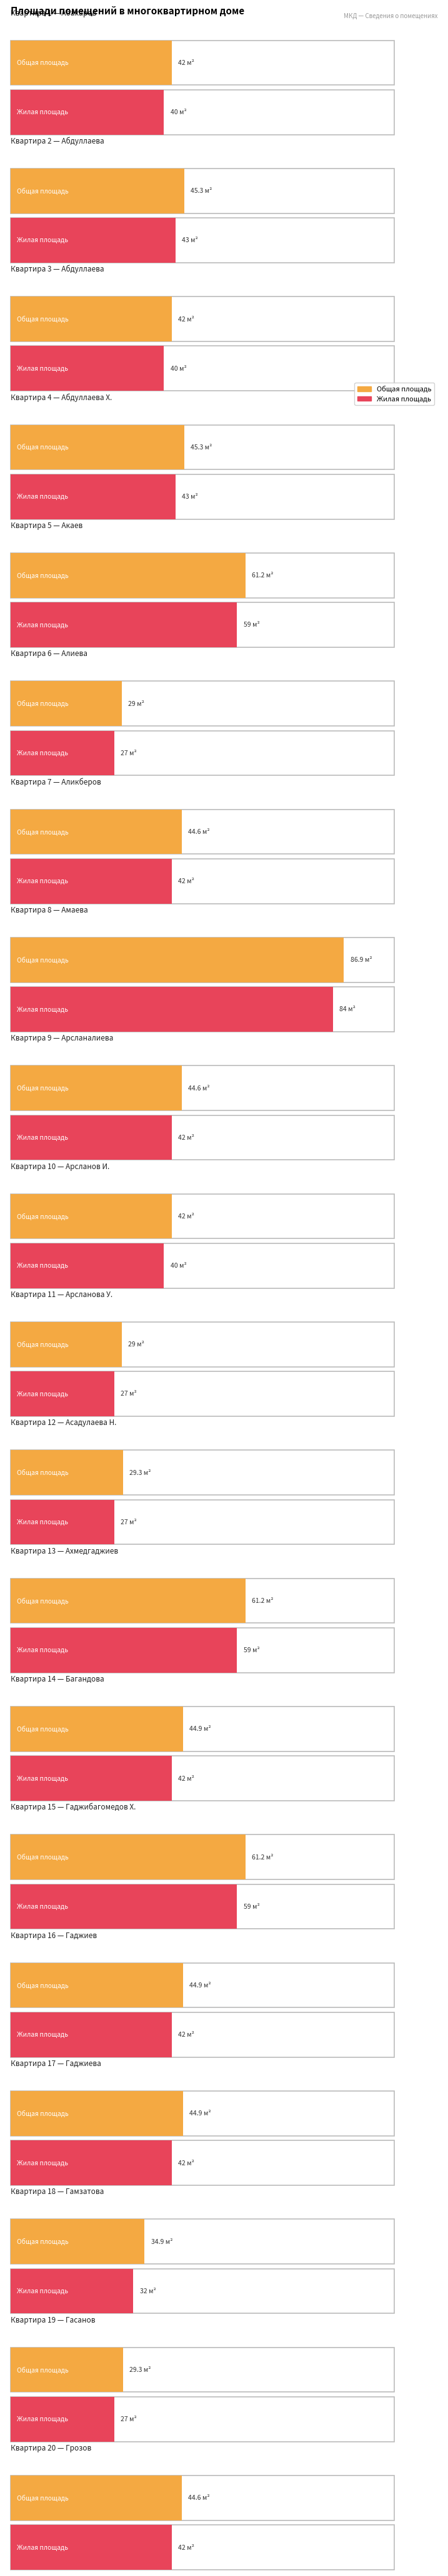

How many groups of bars are there?

20